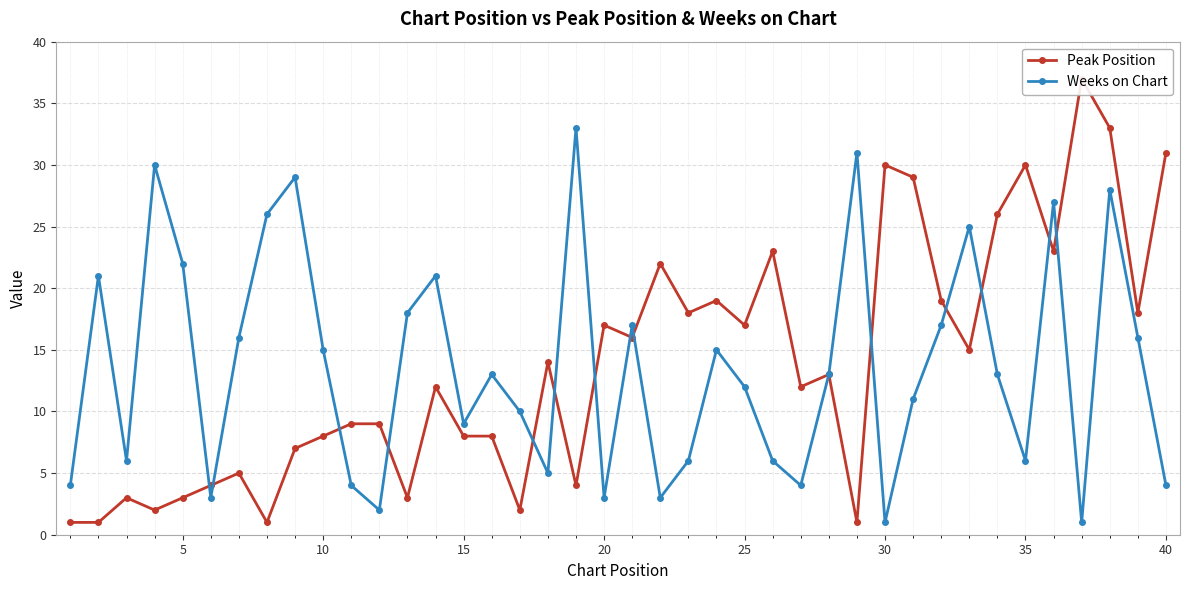

How many values in the Peak Position series exceed 13?

19